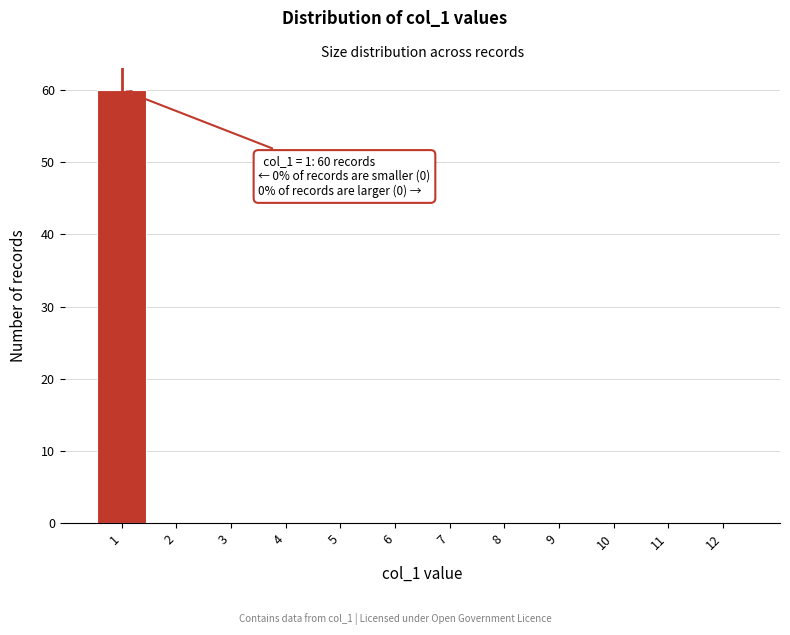

Over which range of the x-axis is the bar tallest?

0.5 to 1.5